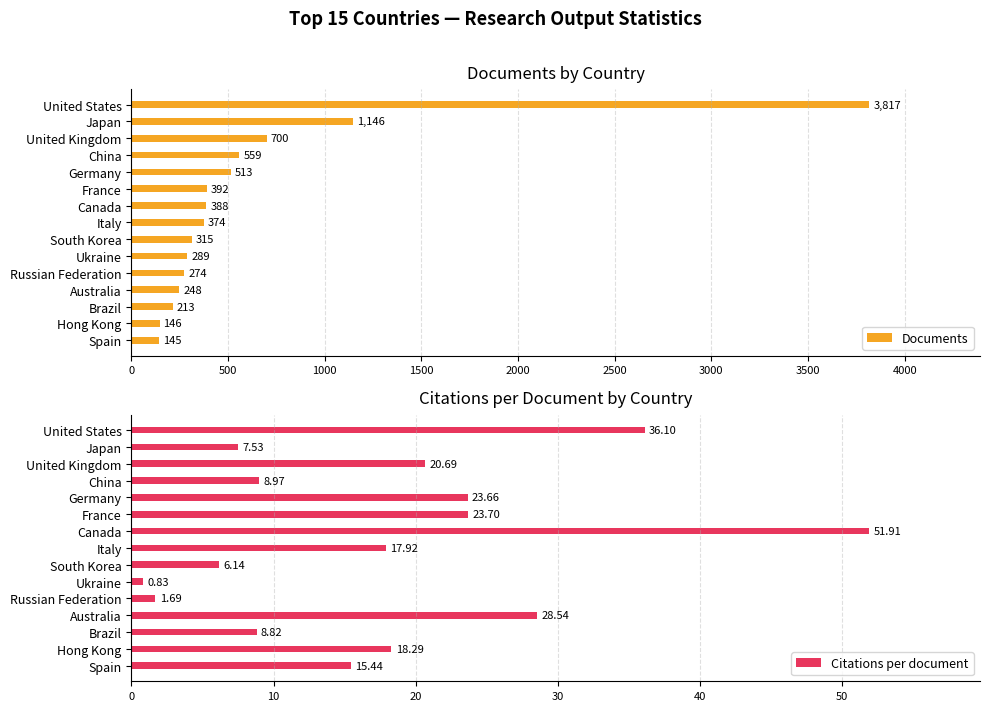

How many bars are there in total?

30